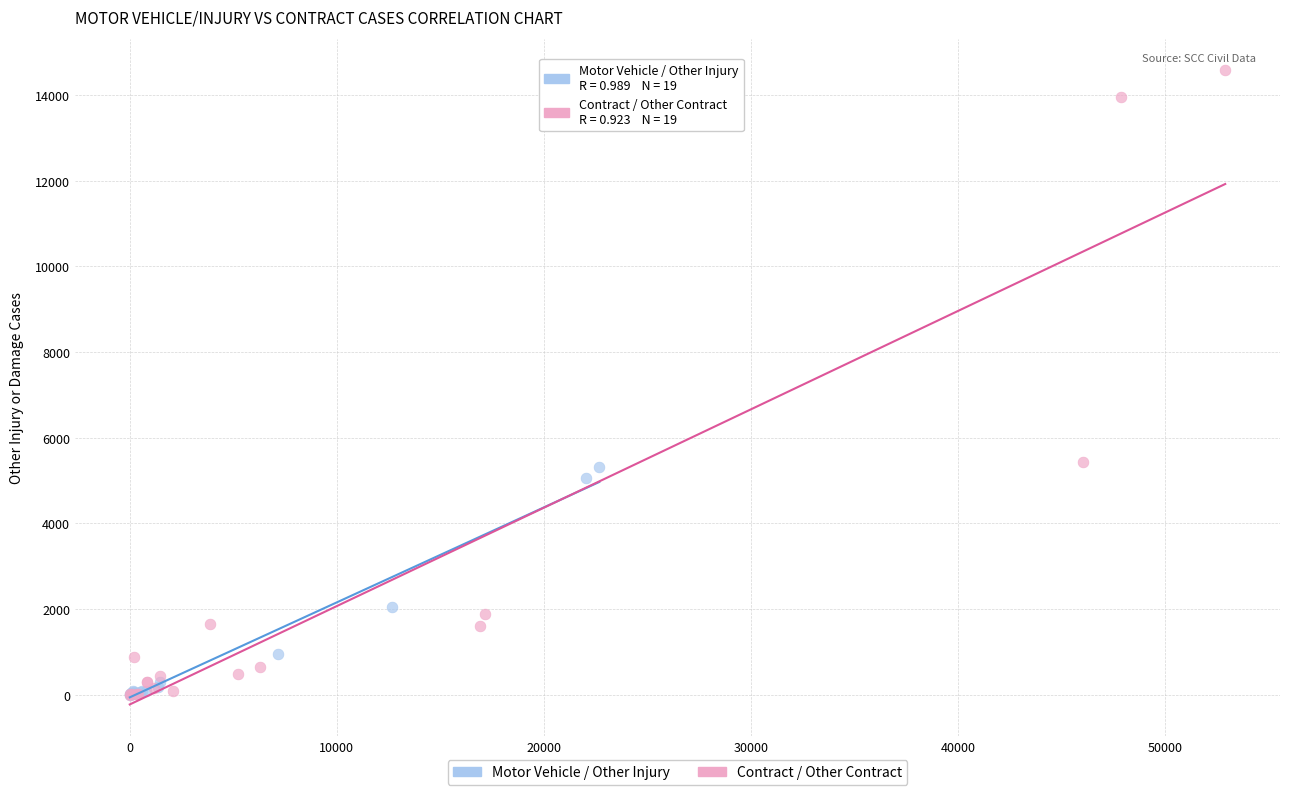

Which series has the widest spread of Y values?

Contract / Other Contract